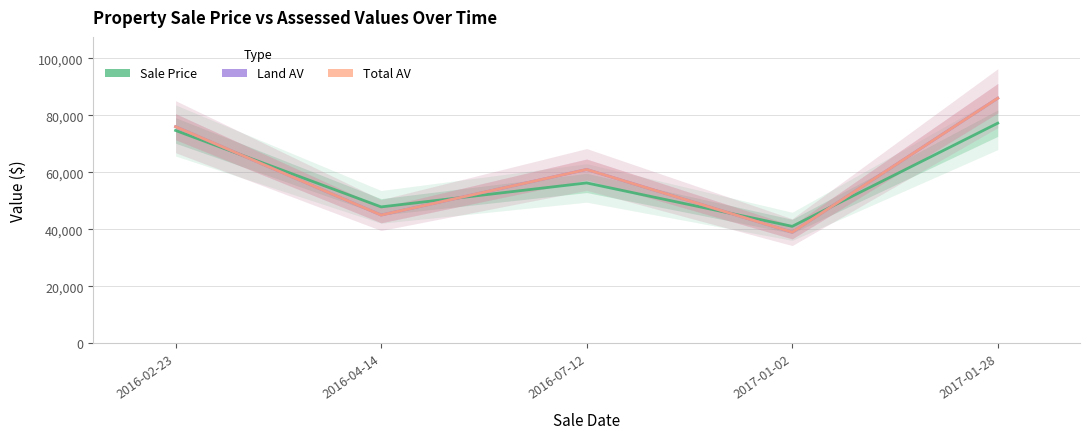

At which label does Total AV reach its peak?

2017-01-28